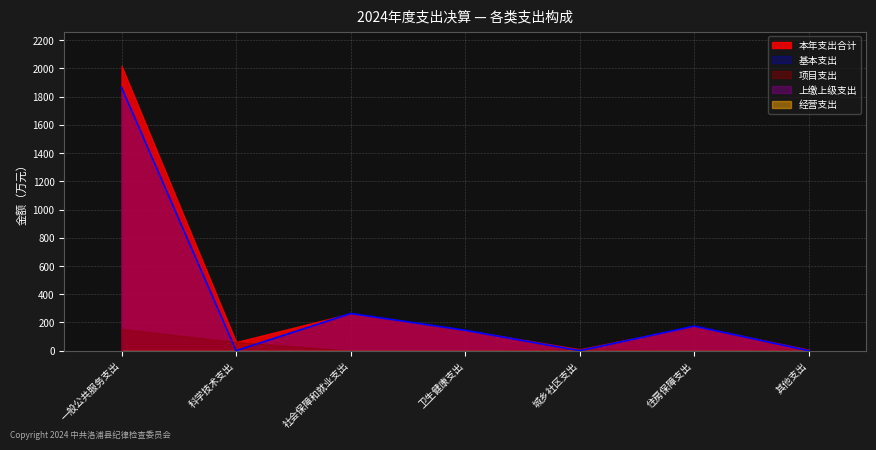

Reading left to right, transcribe all the data shown in this chart.

本年支出合计: 2019.0	61.3	263.7	144.6	9.6	174.2	6.7
基本支出: 1865.4	0.0	263.7	144.6	0.0	174.2	0.0
项目支出: 153.6	61.3	0.0	0.0	9.6	0.0	6.7
上缴上级支出: 0.0	0.0	0.0	0.0	0.0	0.0	0.0
经营支出: 0.0	0.0	0.0	0.0	0.0	0.0	0.0